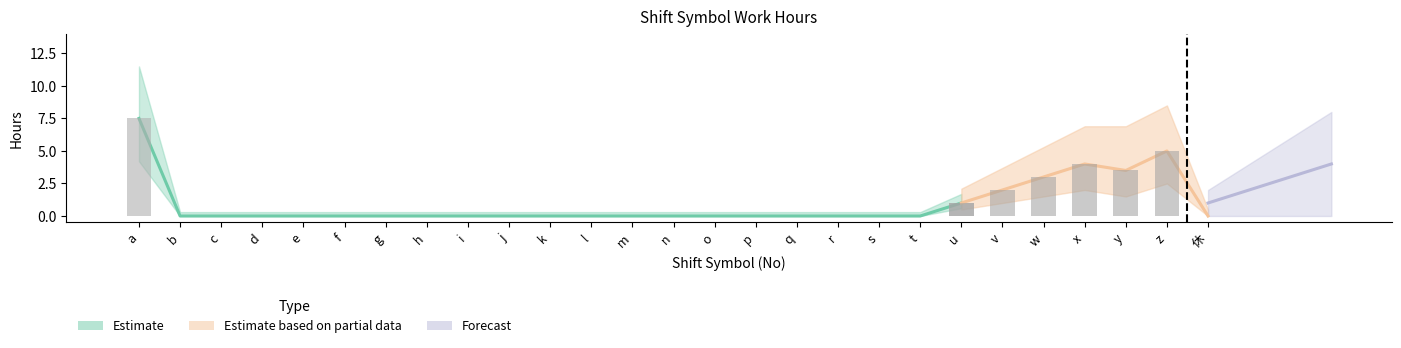

How many data points in 勤務時間 are above 0?

7